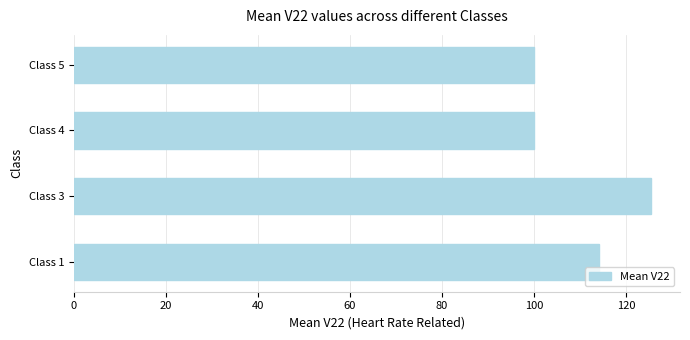

Where is the data nearest to the value 112?

Class 1